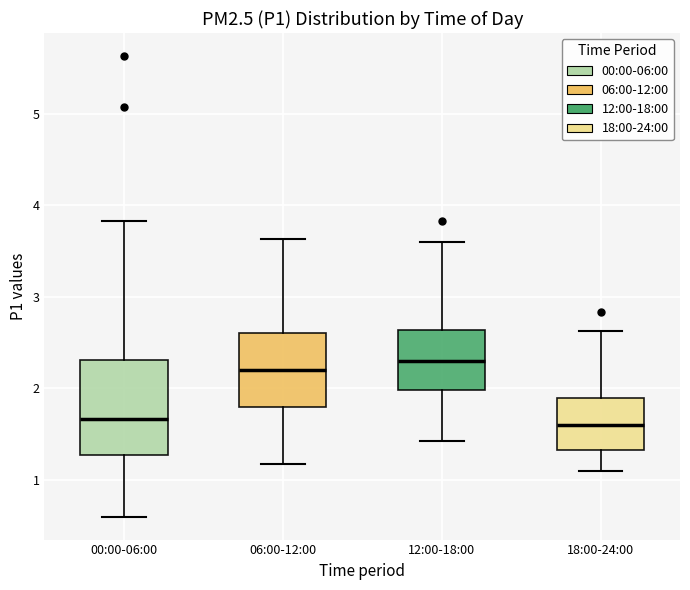

Comparing the boxes themselves (not the whiskers), which one is the tallest?

00:00-06:00